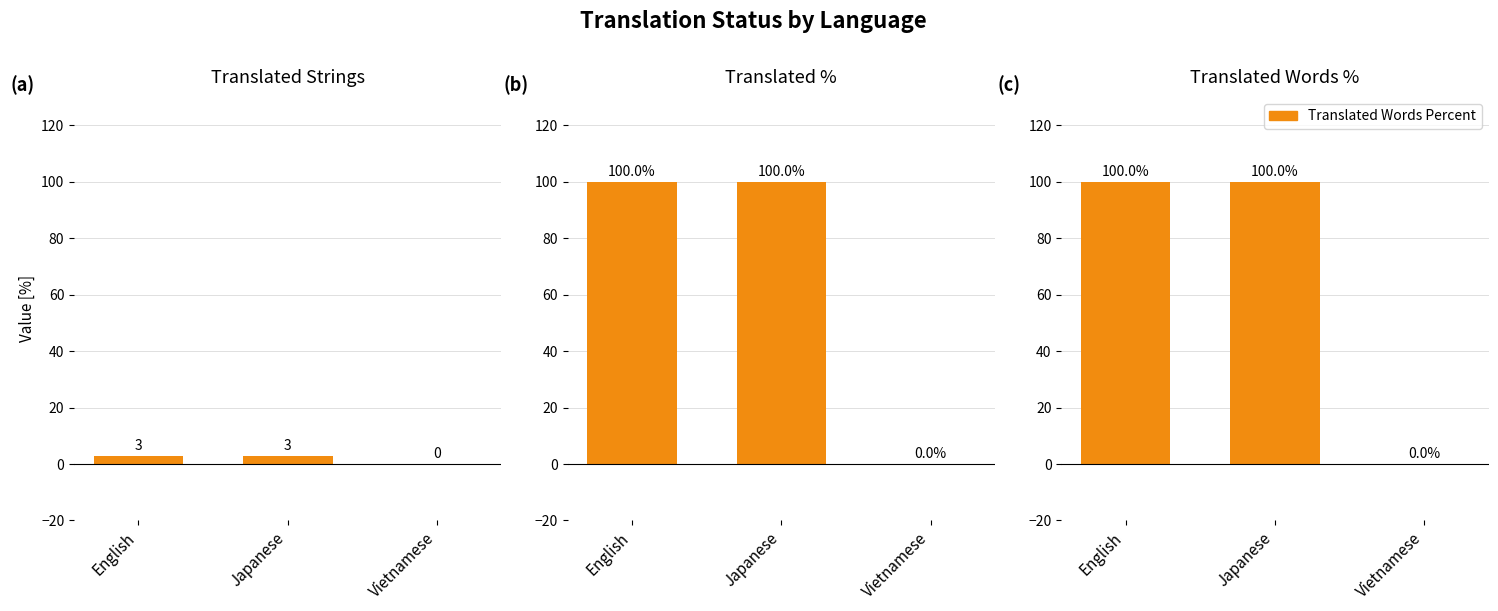

What is the difference between the maximum and minimum values in the translated_percent series?

100